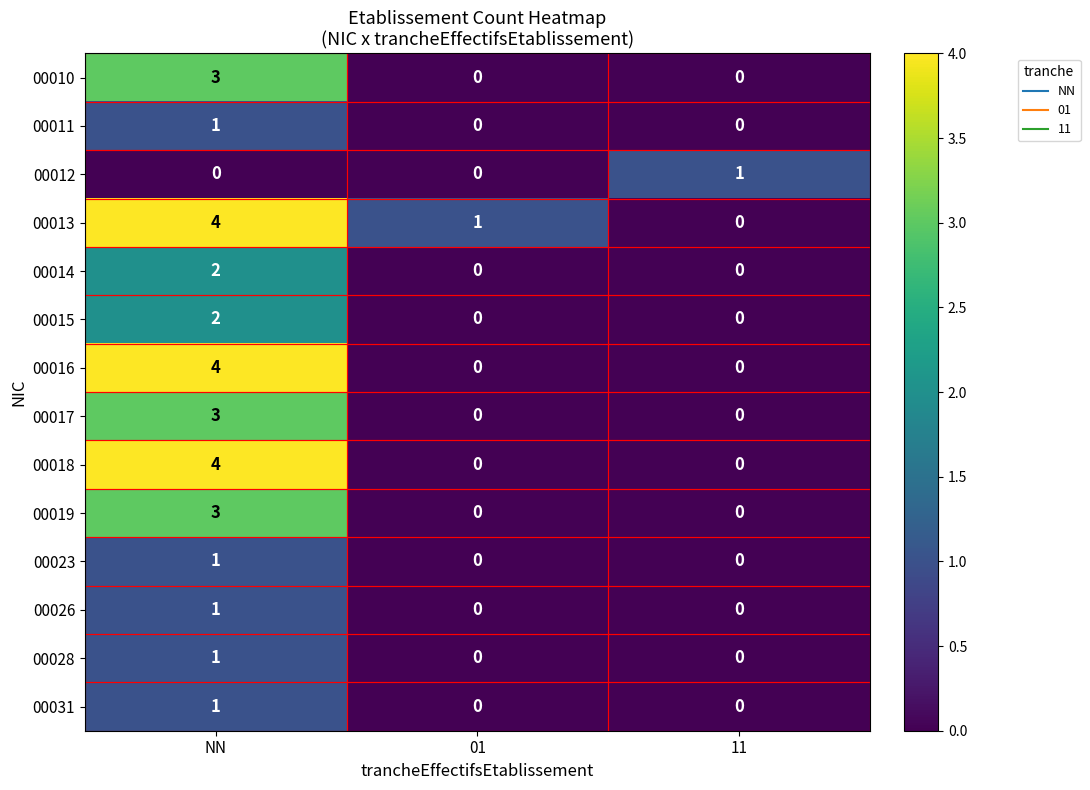

What is the maximum value shown in the chart?

4